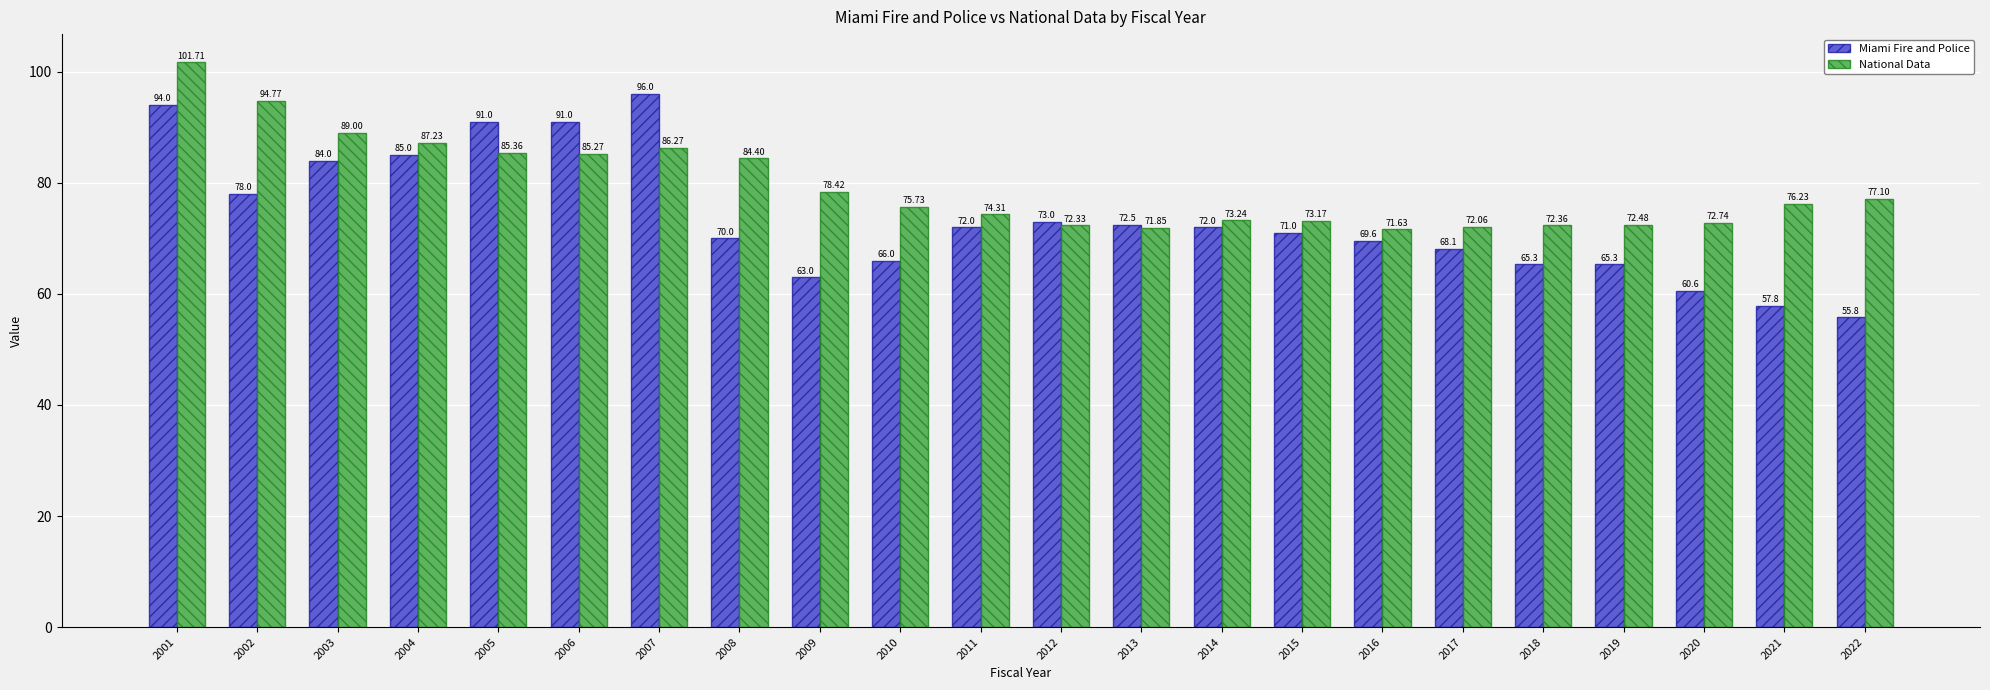

The value of National Data at 2005 is 85.4. True or false?

True